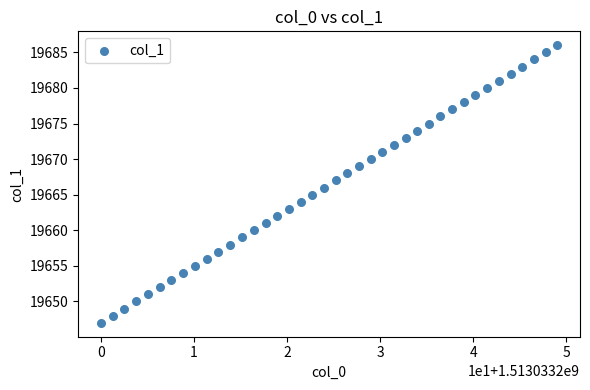

What is the range of Y values (max minus min)?

39